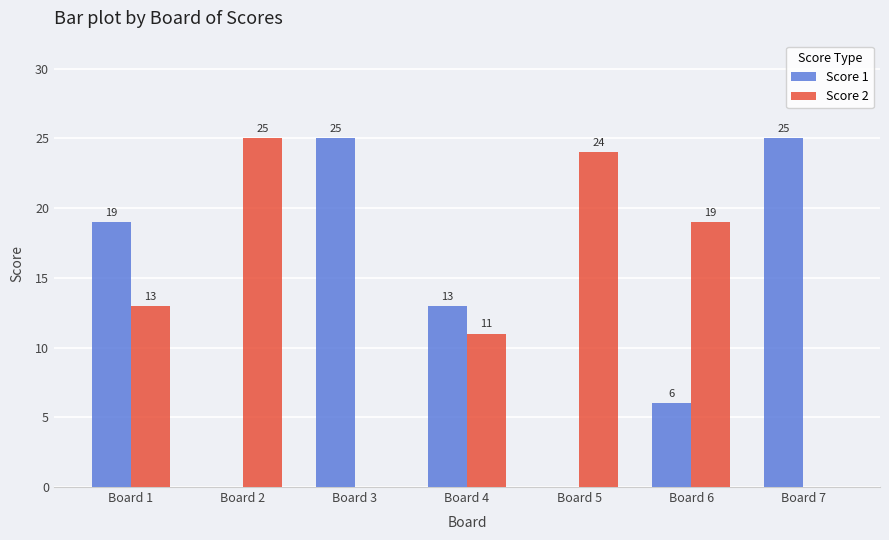

Is it true that Score 2 equals 13 at Board 1?

True